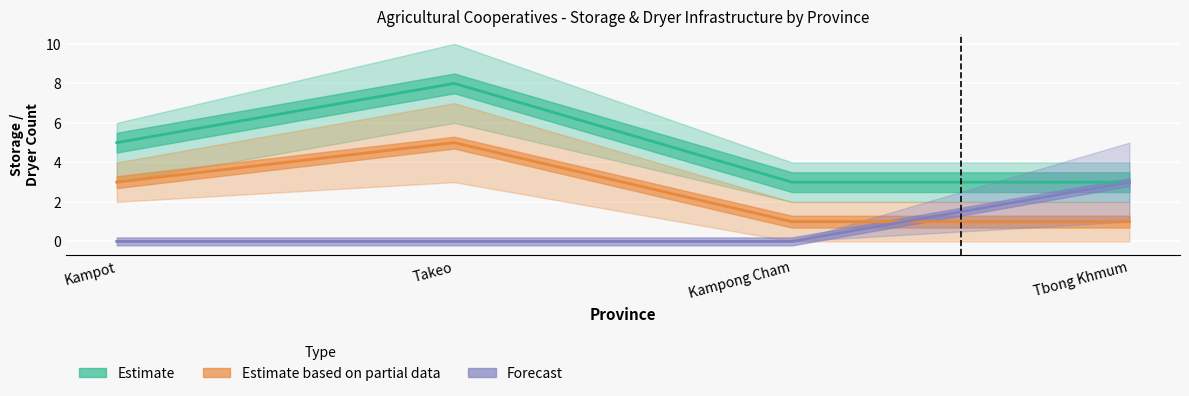

True or false: Estimate has more than 2 points higher than both neighbors.

False